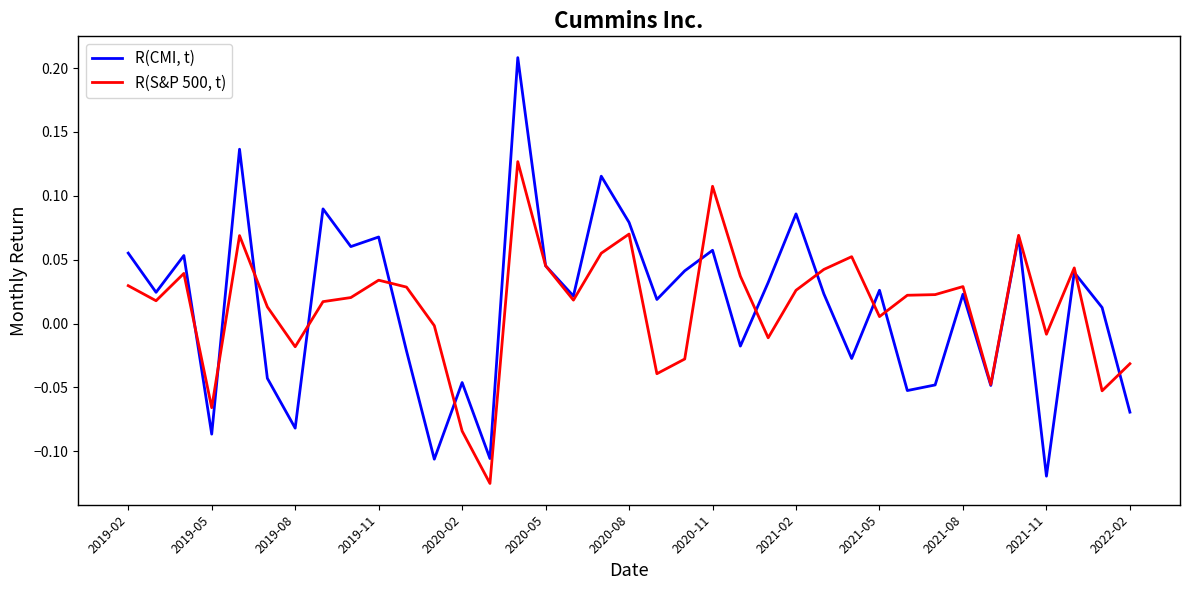

Rank the series by their average value, from lowest to highest.

R(CMI, t), R(S&P 500, t)